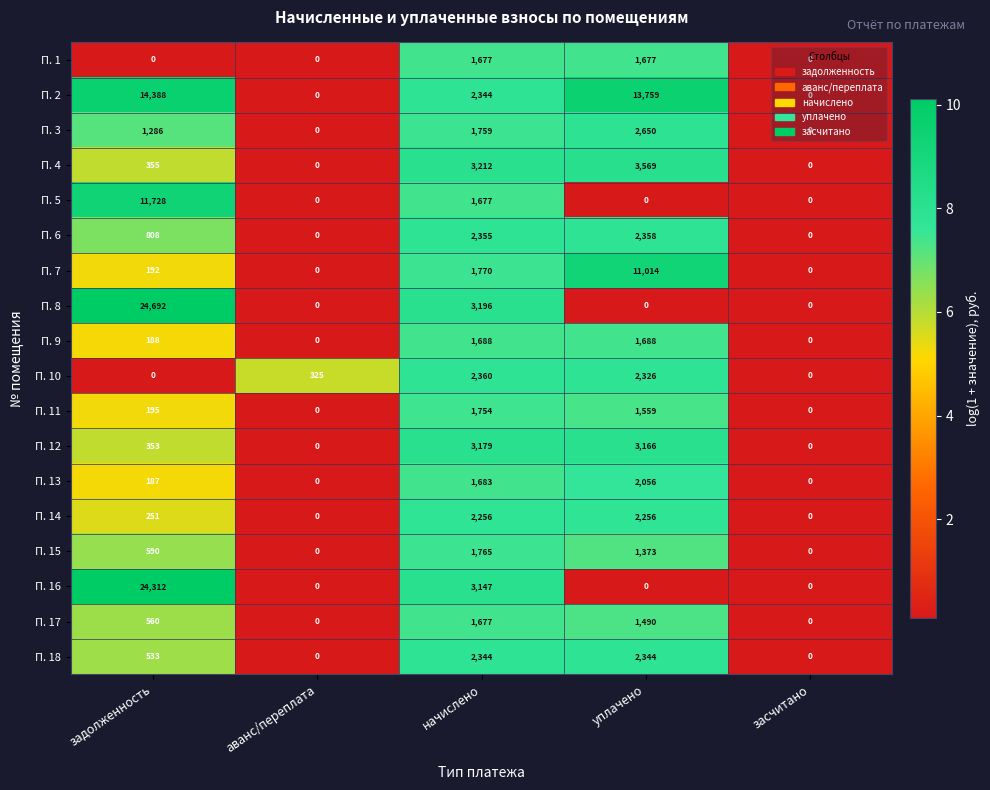

What is the spread (max minus min) of values at задолженность?

24692